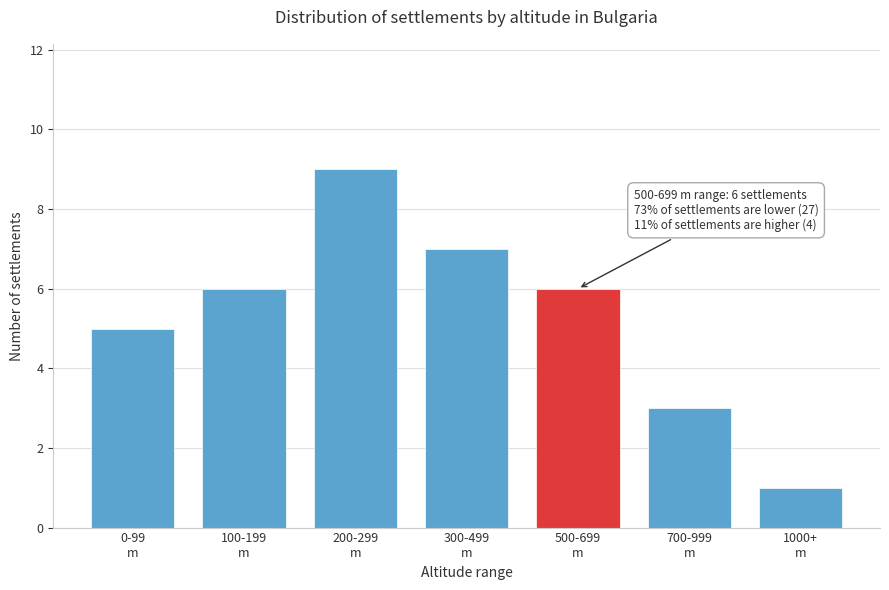

Reading right to left, list all the values displayed in this chart.

1	3	6	7	9	6	5